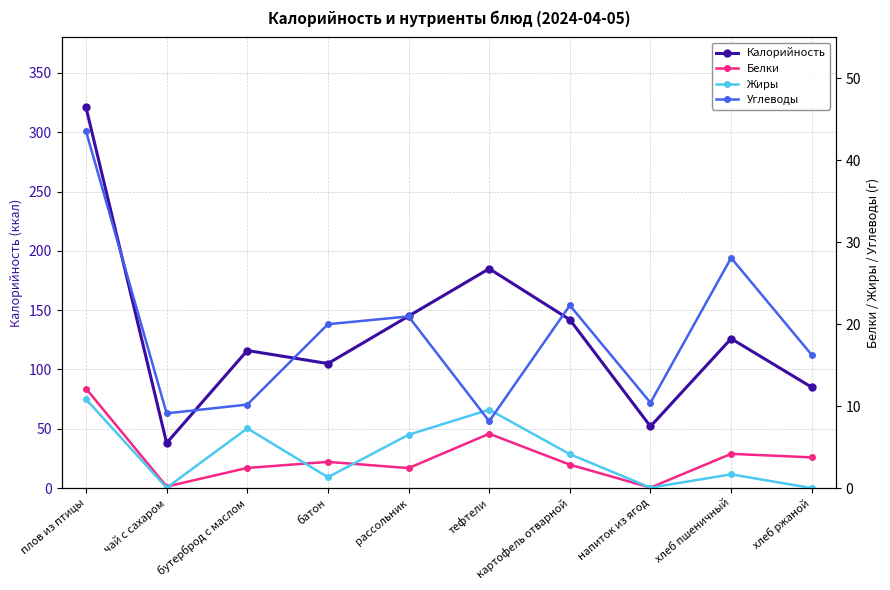

What position from the left is тефтели?

6